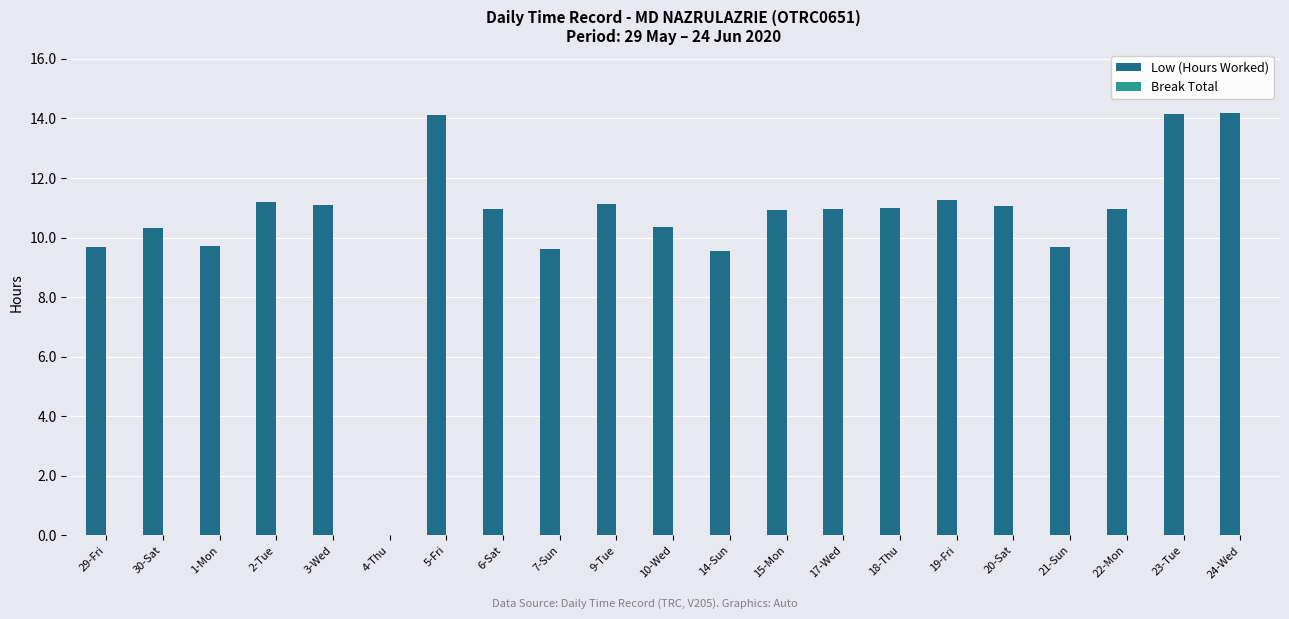

What is the maximum value shown in the chart?

14.2